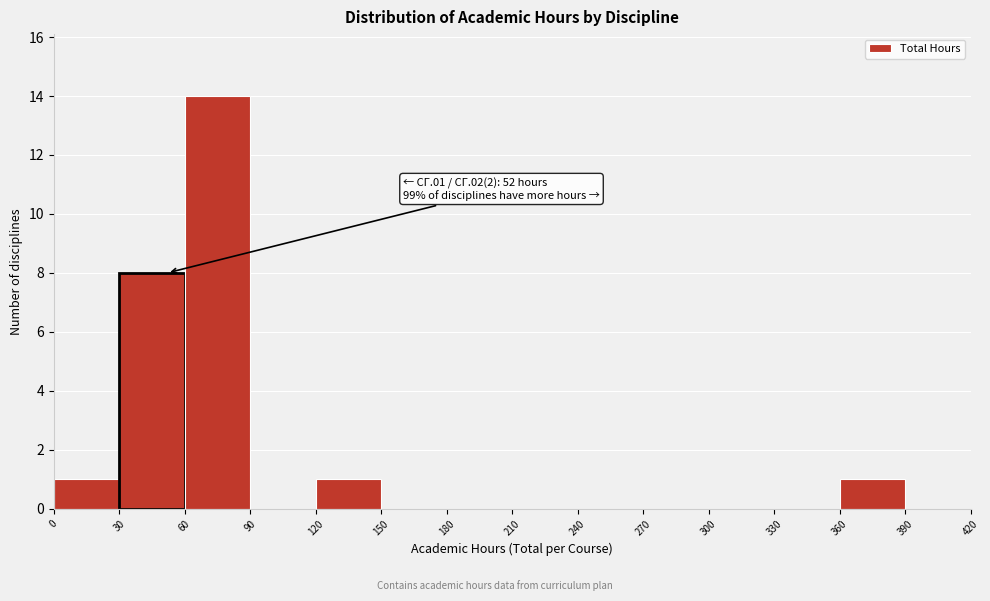

Which range on the x-axis has the tallest bar?

60 to 90